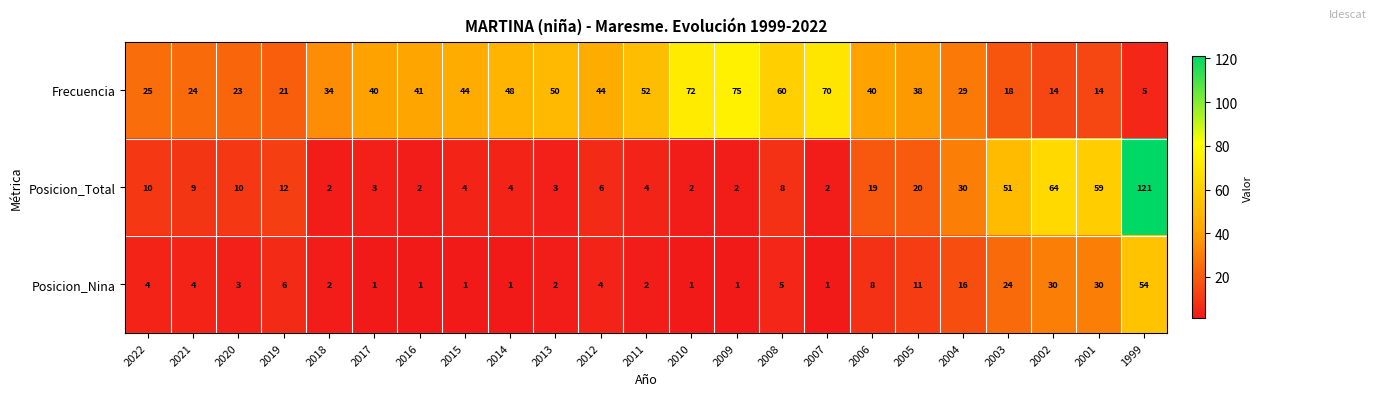

What is the maximum value shown in the chart?

121